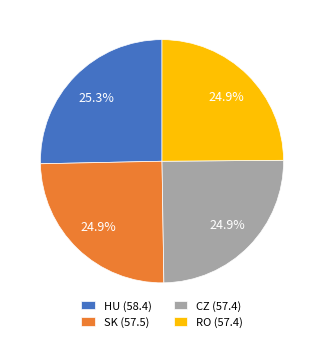

To the nearest percent, what is the average slice percentage?

25%